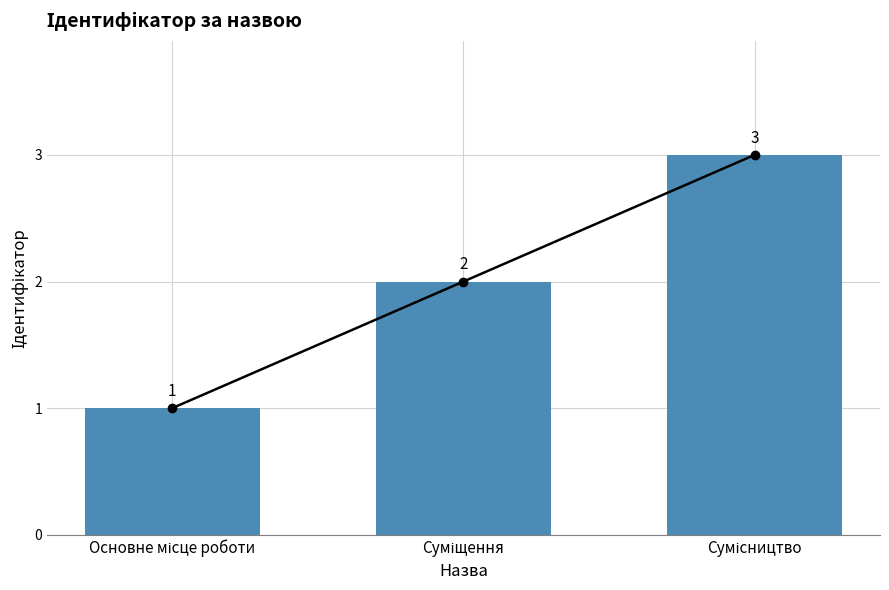

At which label does the data first exceed 2?

Сумісництво